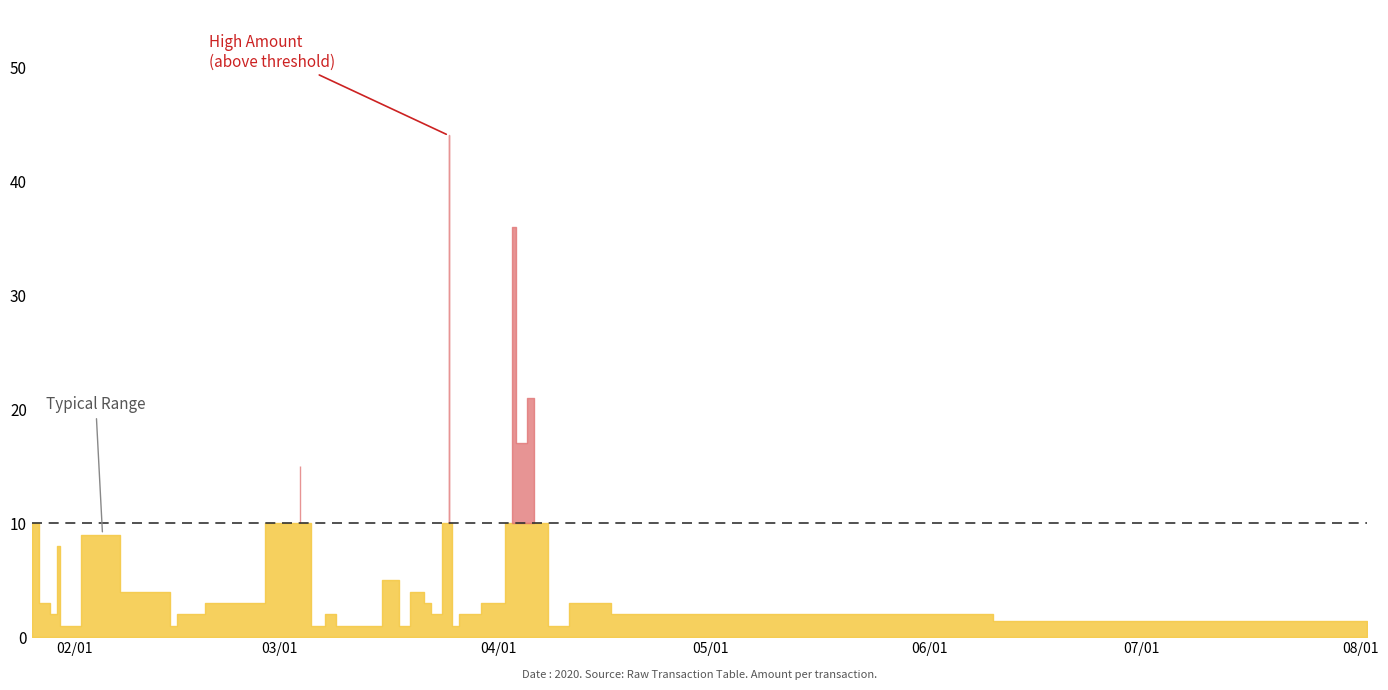

How many categories are shown in the chart?

35